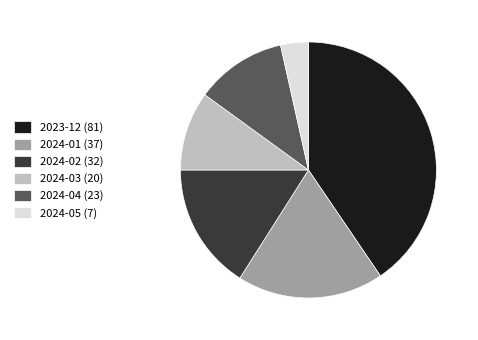

Is there any slice that represents more than half of the pie?

No